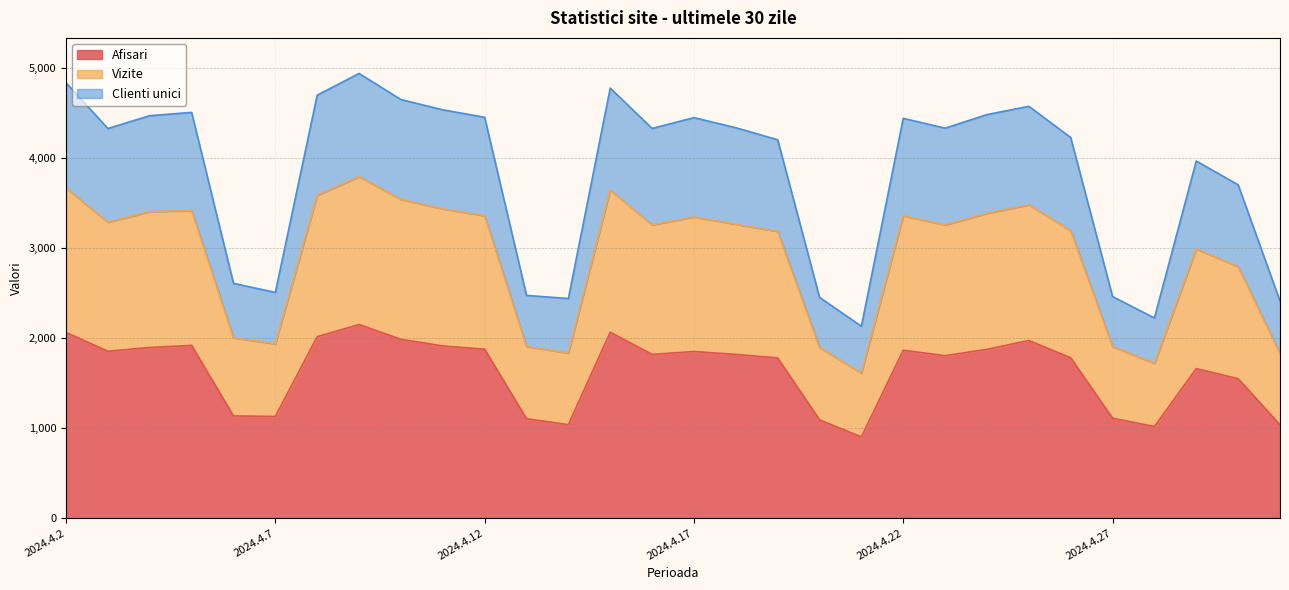

What is the lowest value of the Afisari series?

903